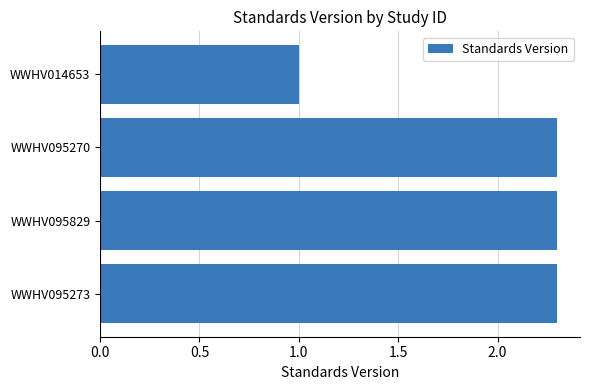

What is the ratio of the value at WWHV095270 to the value at WWHV014653?

2.3